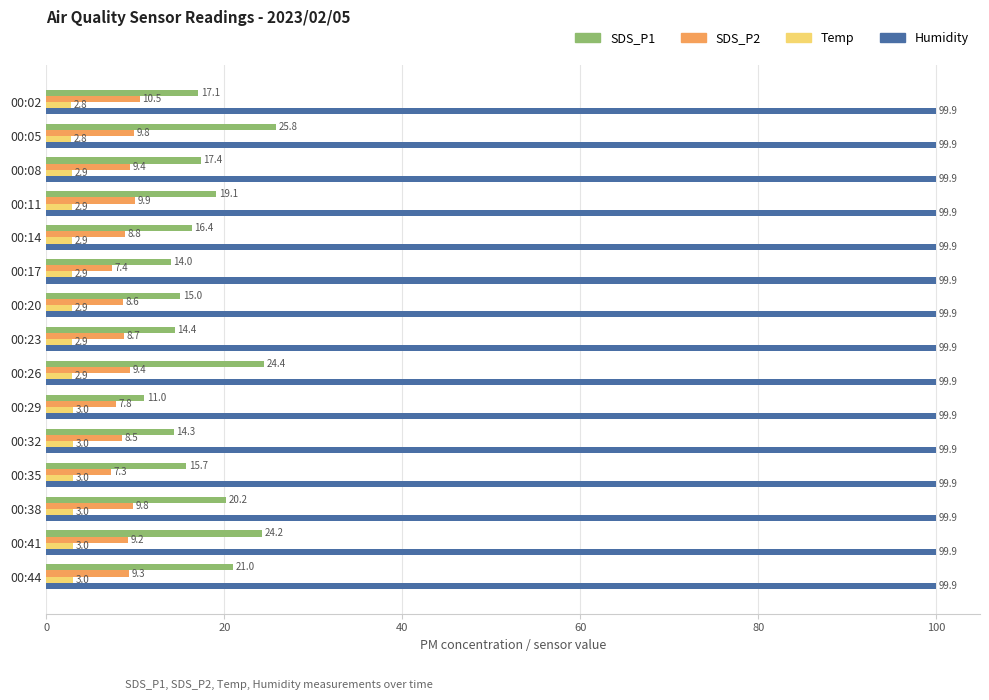

At which category is the sum across all series the highest?

00:05